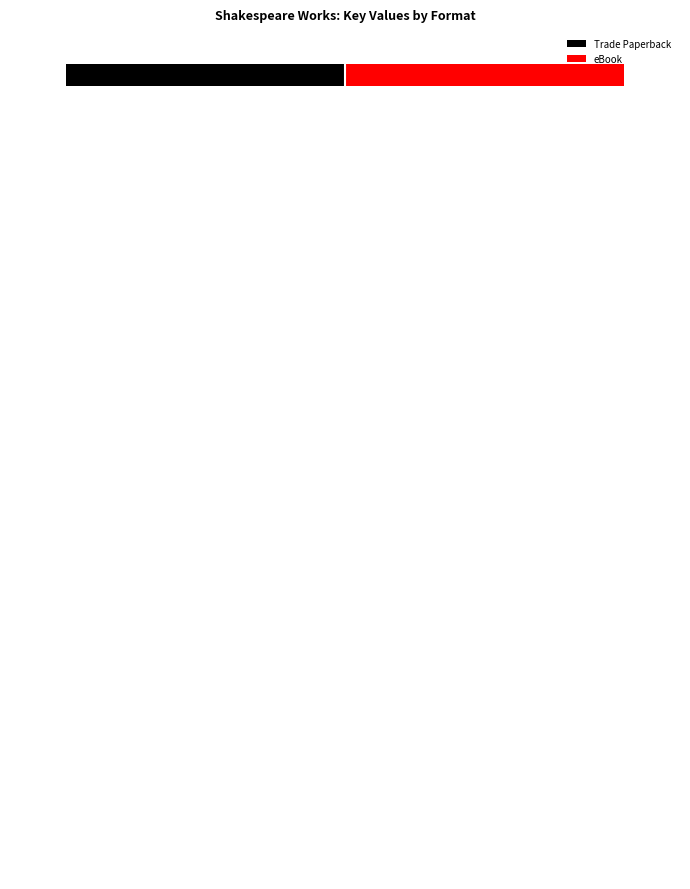

What is the maximum value for eBook?

10.0